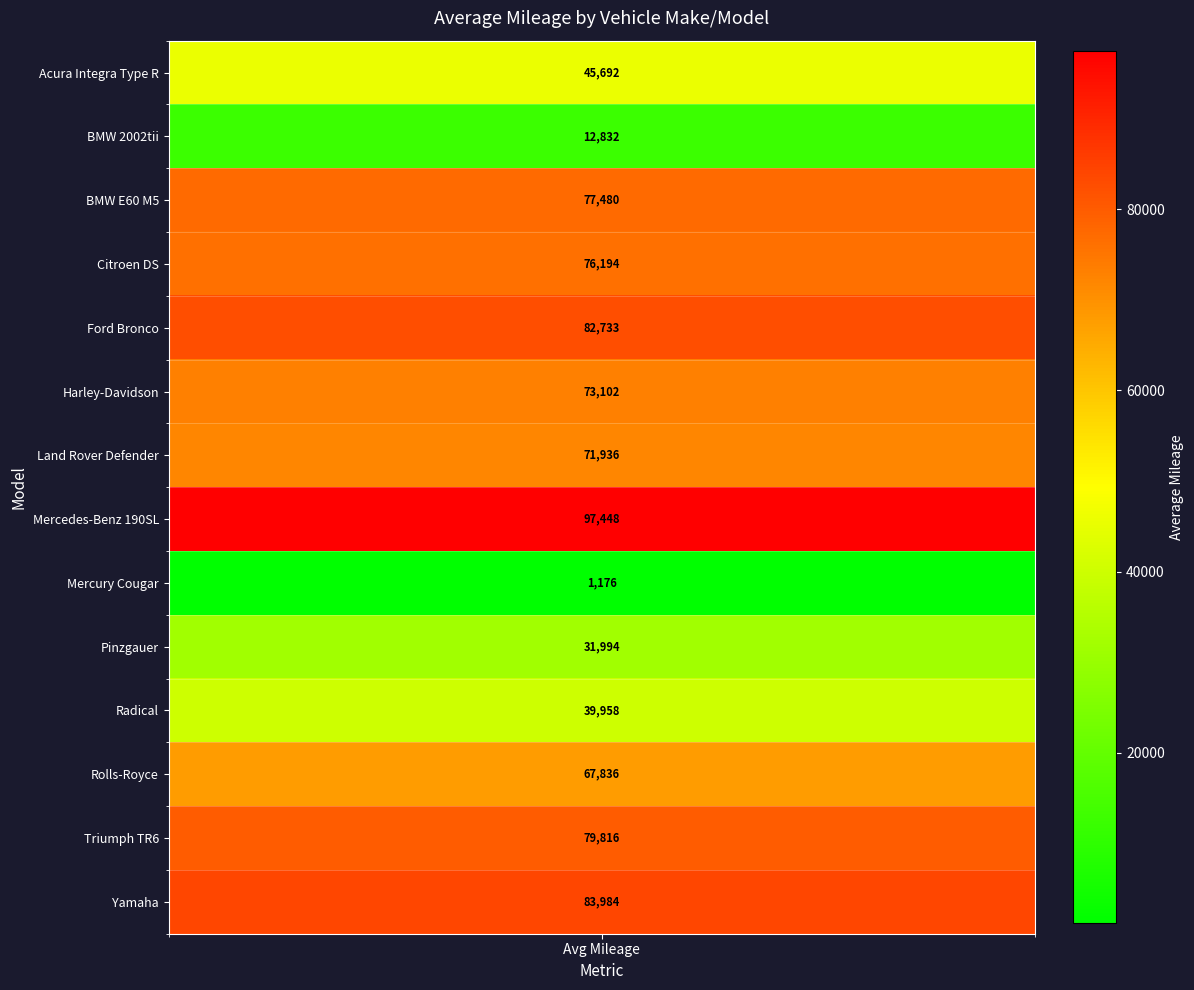

Approximately how many times larger is the value at 3 compared to values?

1.7